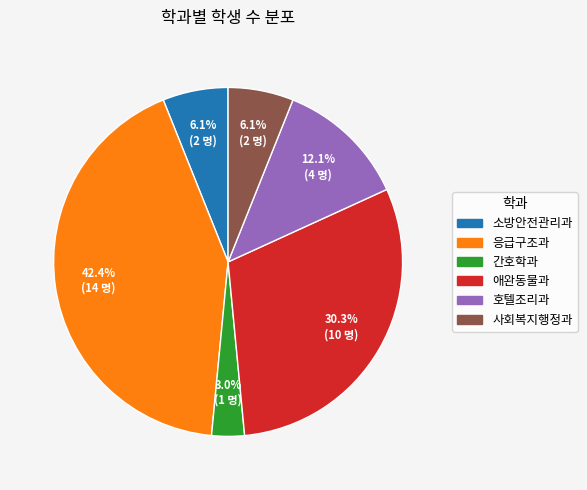

To the nearest percent, what portion does 사회복지행정과 represent?

6%